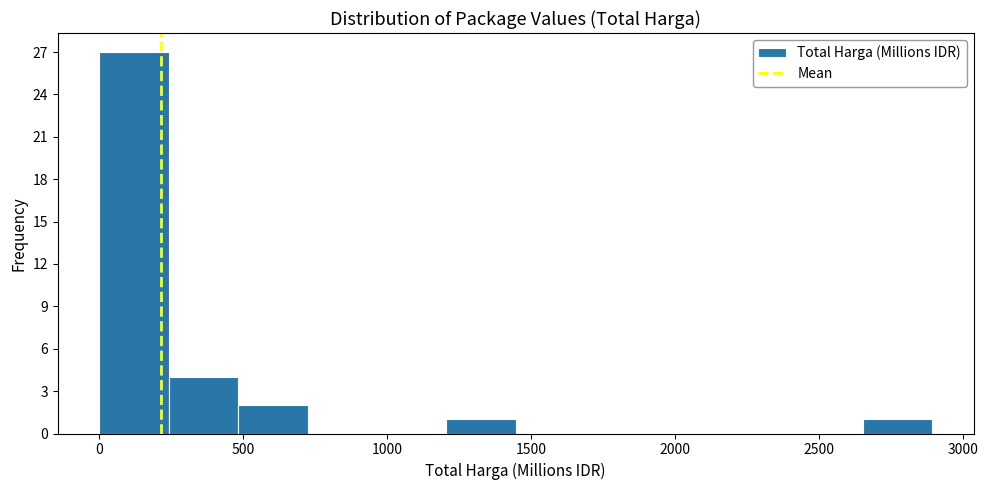

Reading left to right, transcribe this chart: for each bar, give the range it covers on the x-axis and its height. Neither the bar edges nor the heights are printed on the chart, so give them approximately, as read against the axes.

0 to 250: 27
250 to 500: 4
500 to 700: 2
700 to 950: 0
950 to 1200: 0
1200 to 1450: 1
1450 to 1700: 0
1700 to 1950: 0
1950 to 2150: 0
2150 to 2400: 0
2400 to 2650: 0
2650 to 2900: 1